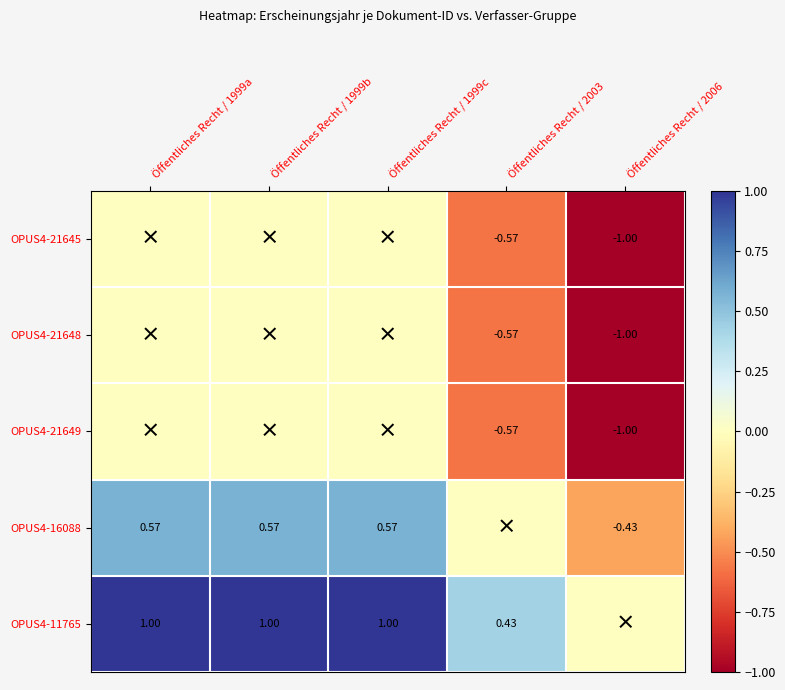

Is it true that OPUS4-21645 equals 0.5 at Öffentliches Recht / 1999b?

False